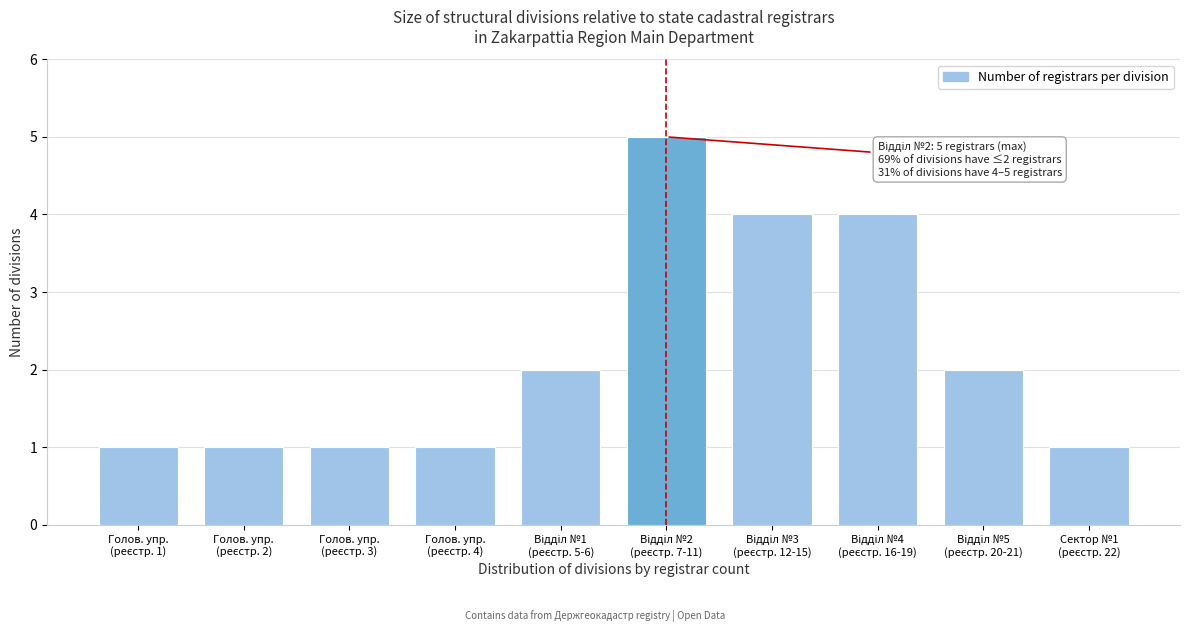

Reading right to left, transcribe all the data shown in this chart.

1	2	4	4	5	2	1	1	1	1